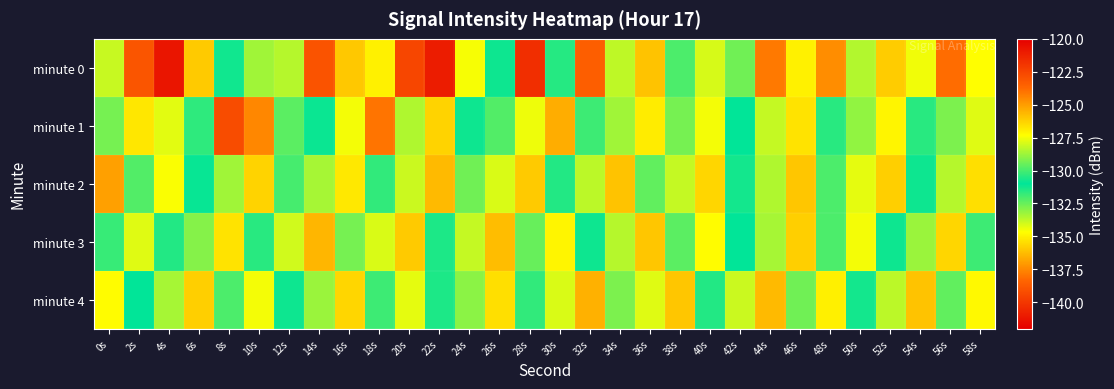

At which category is the sum across all series the highest?

22s